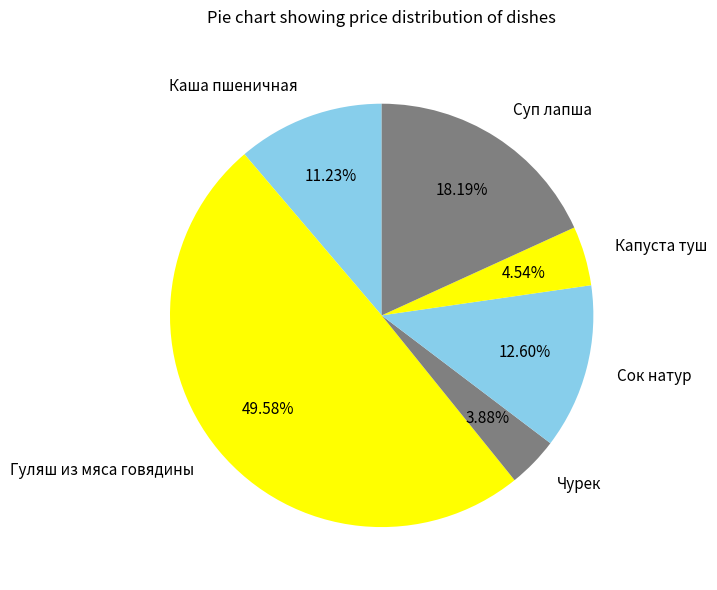

What is the ratio of the value at Гуляш из мяса говядины to the value at Капуста туш?

10.9